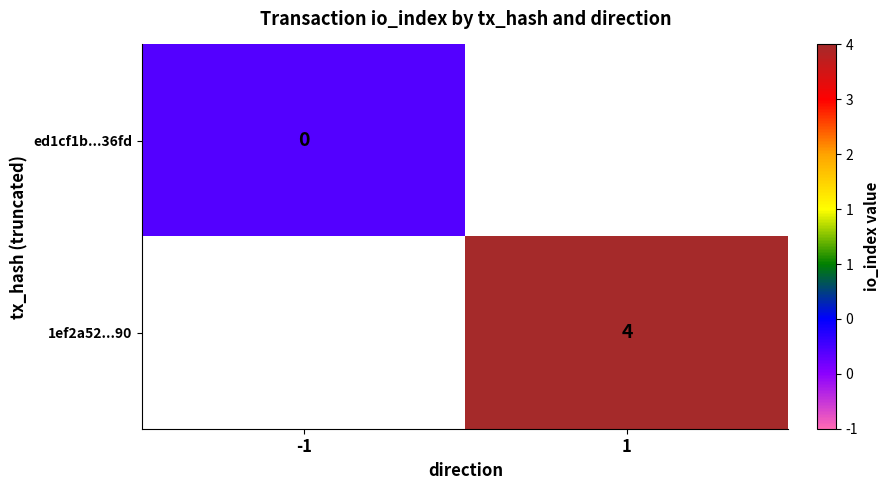

Is it true that 1ef2a52...90 equals 1 at 1?

False